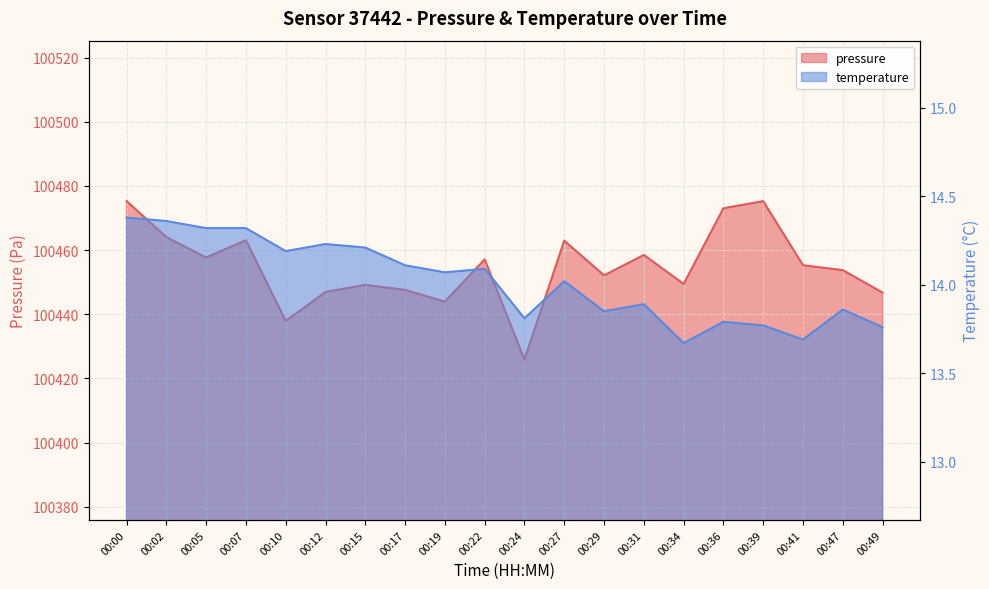

True or false: temperature and pressure cross at least once.

False